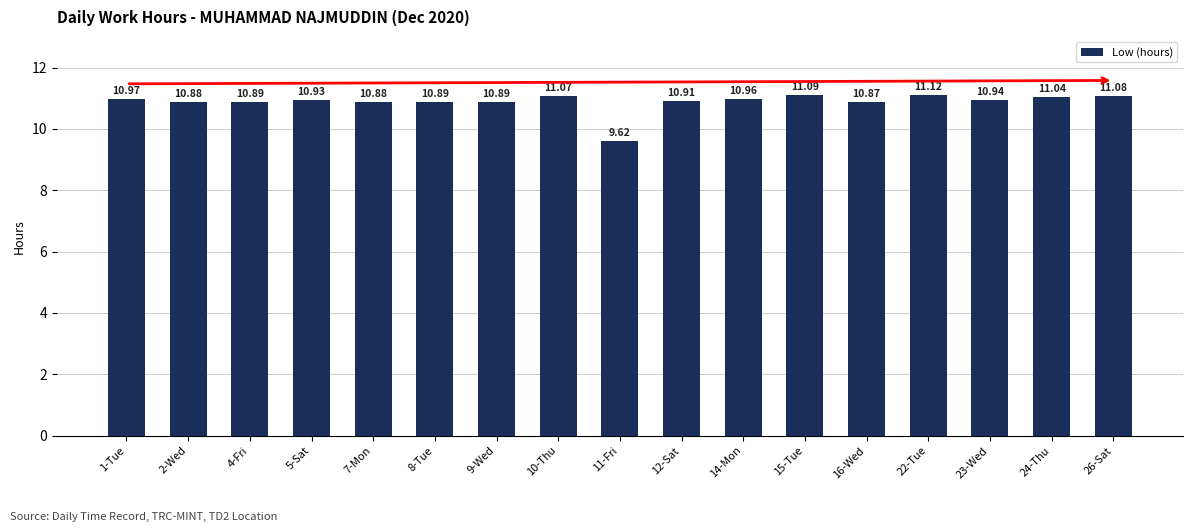

What is the label of the 4th bar from the right?

22-Tue